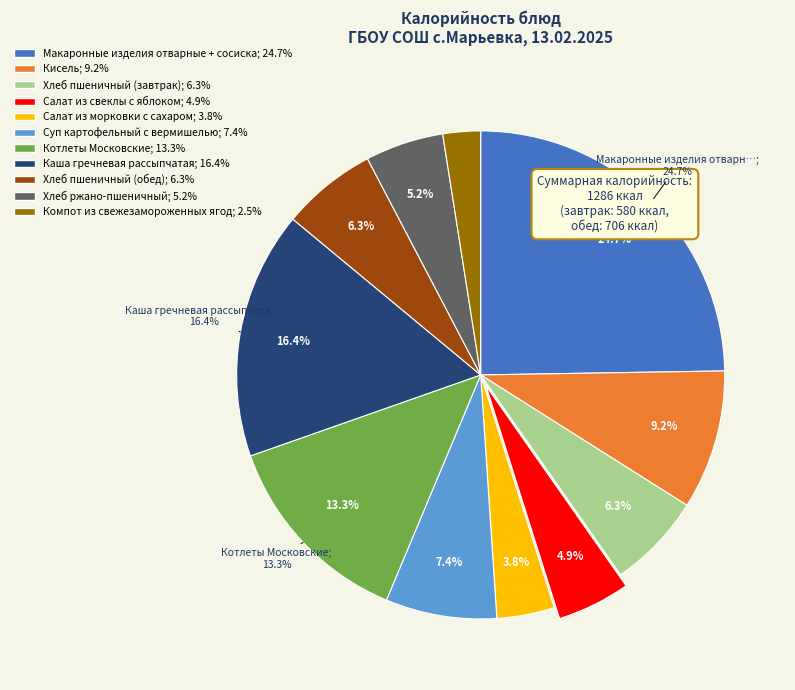

Count the number of slices in the pie.

11